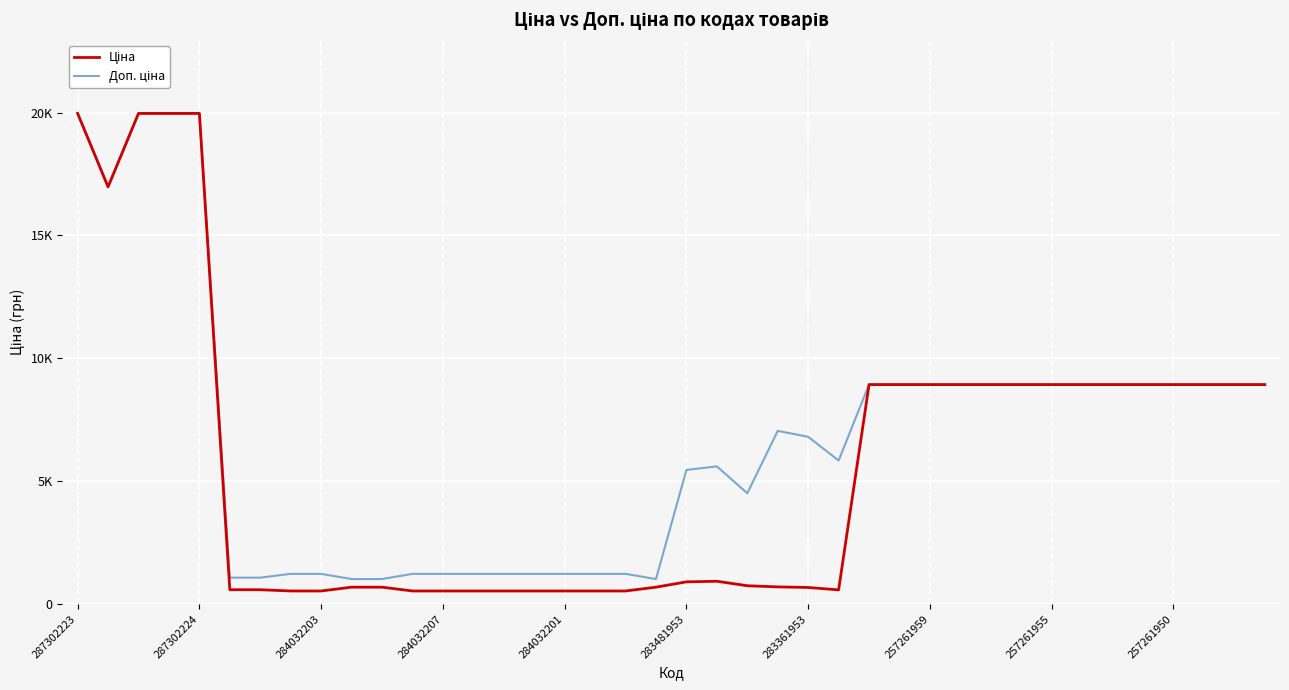

Is this an area chart (filled region under the line)?

No